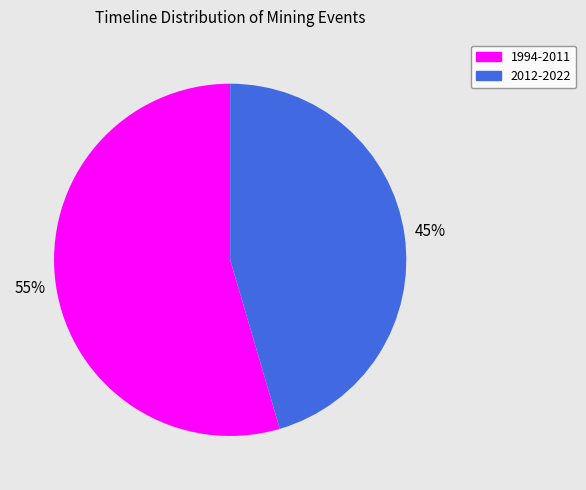

True or false: 2012-2022 accounts for 45% of the total.

True